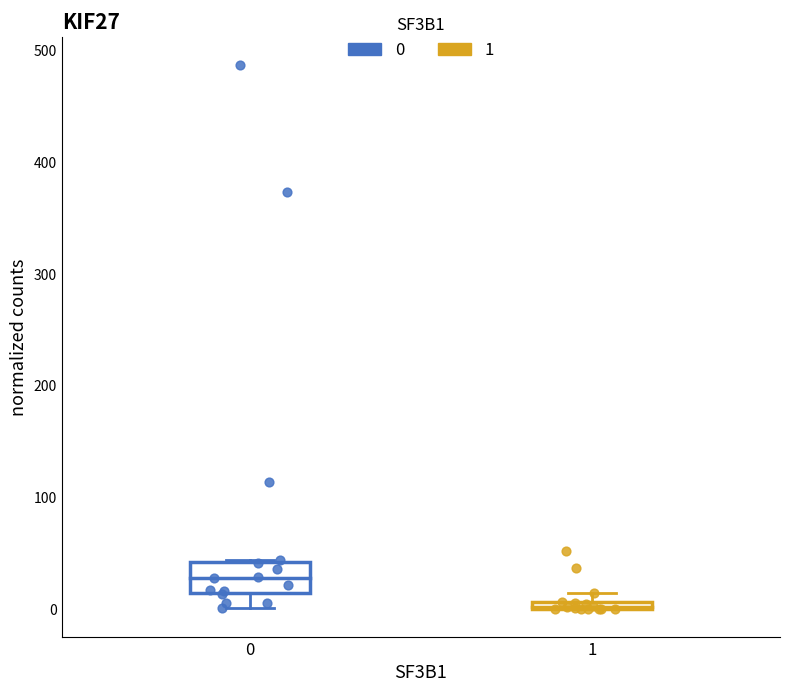

What are all the series names shown in the legend?

0, 1